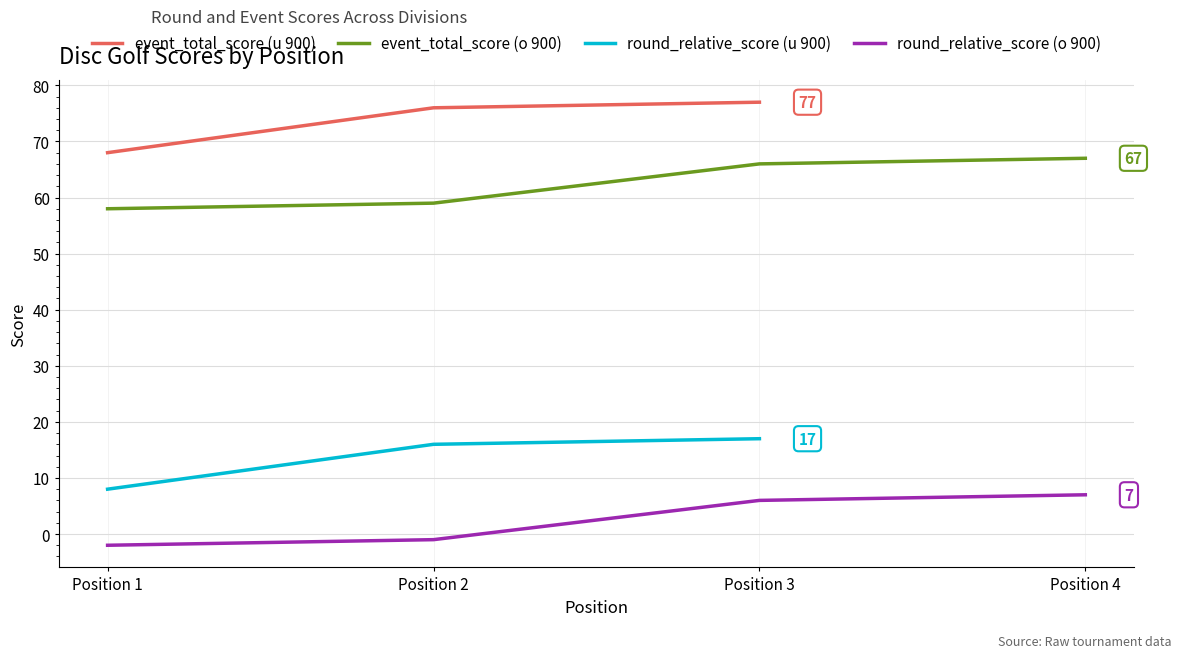

Is it true that round_relative_score (u 900) equals 17 at Position 3?

True